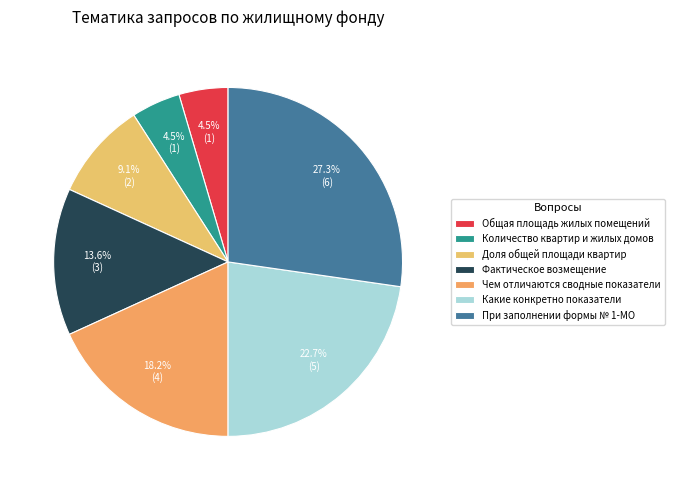

Count the number of slices in the pie.

7